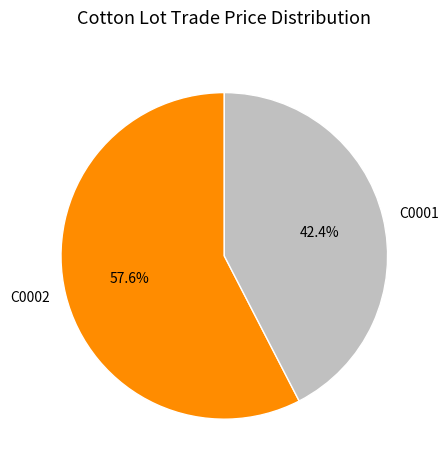

Approximately how many times larger is the value at C0002 compared to C0001?

1.4